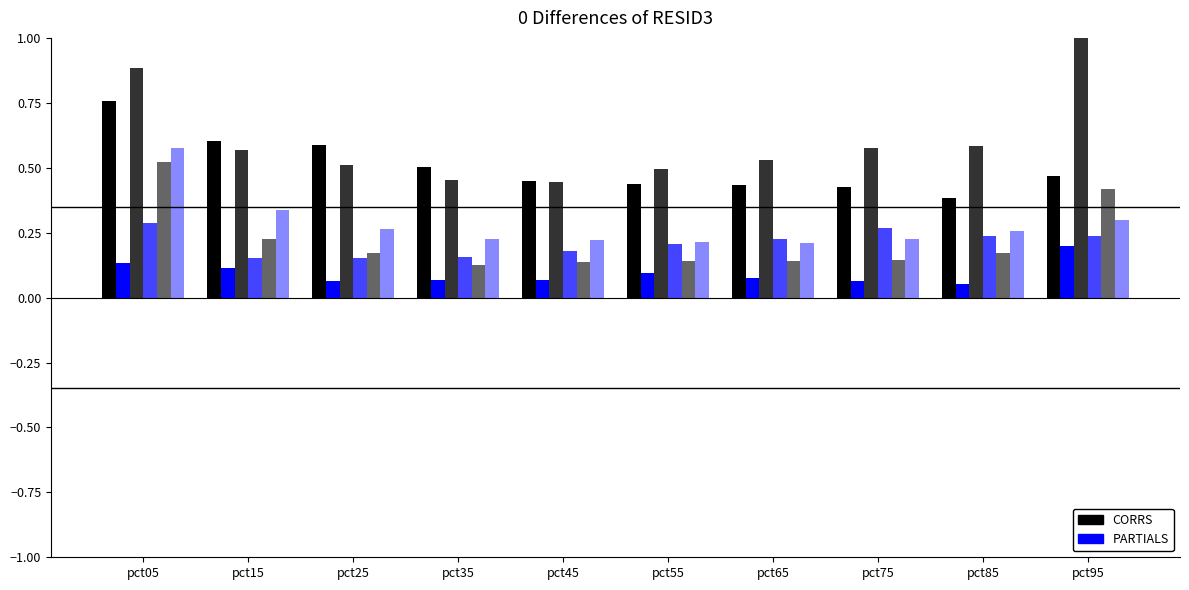

The Feb series shows 0.0 at pct65. True or false?

False